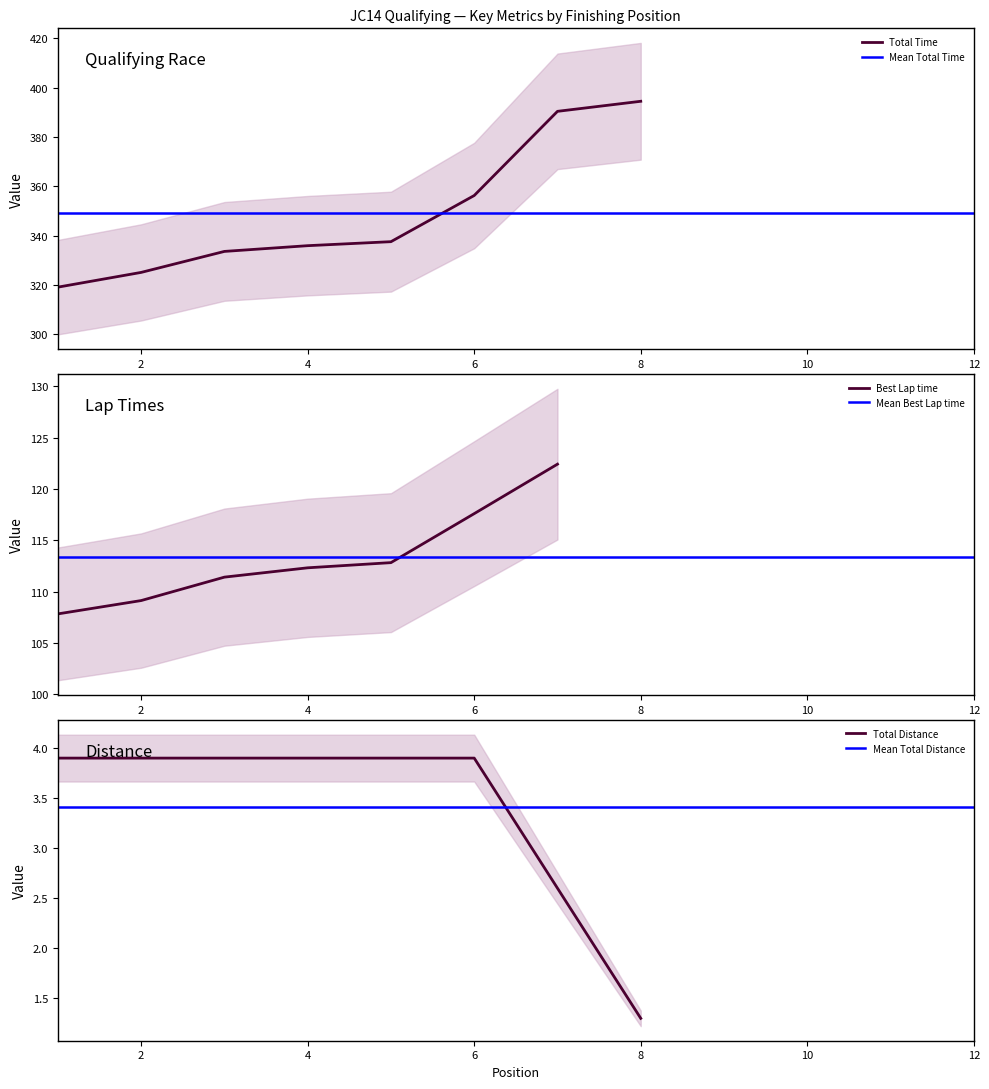

At which label does Best Lap time reach its peak?

7